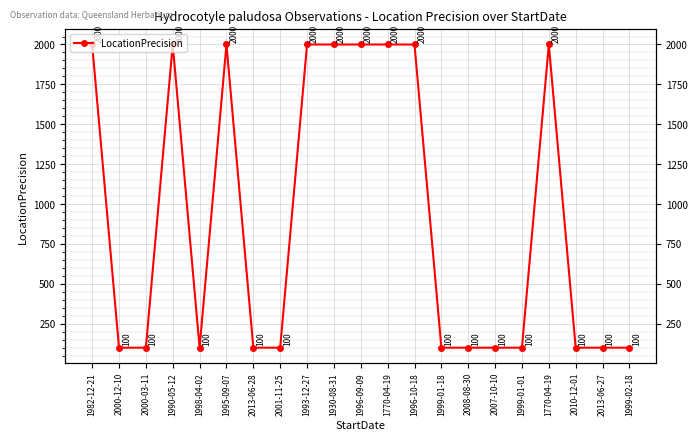

How many interior local peaks (higher than both neighbors) does the data have?

3